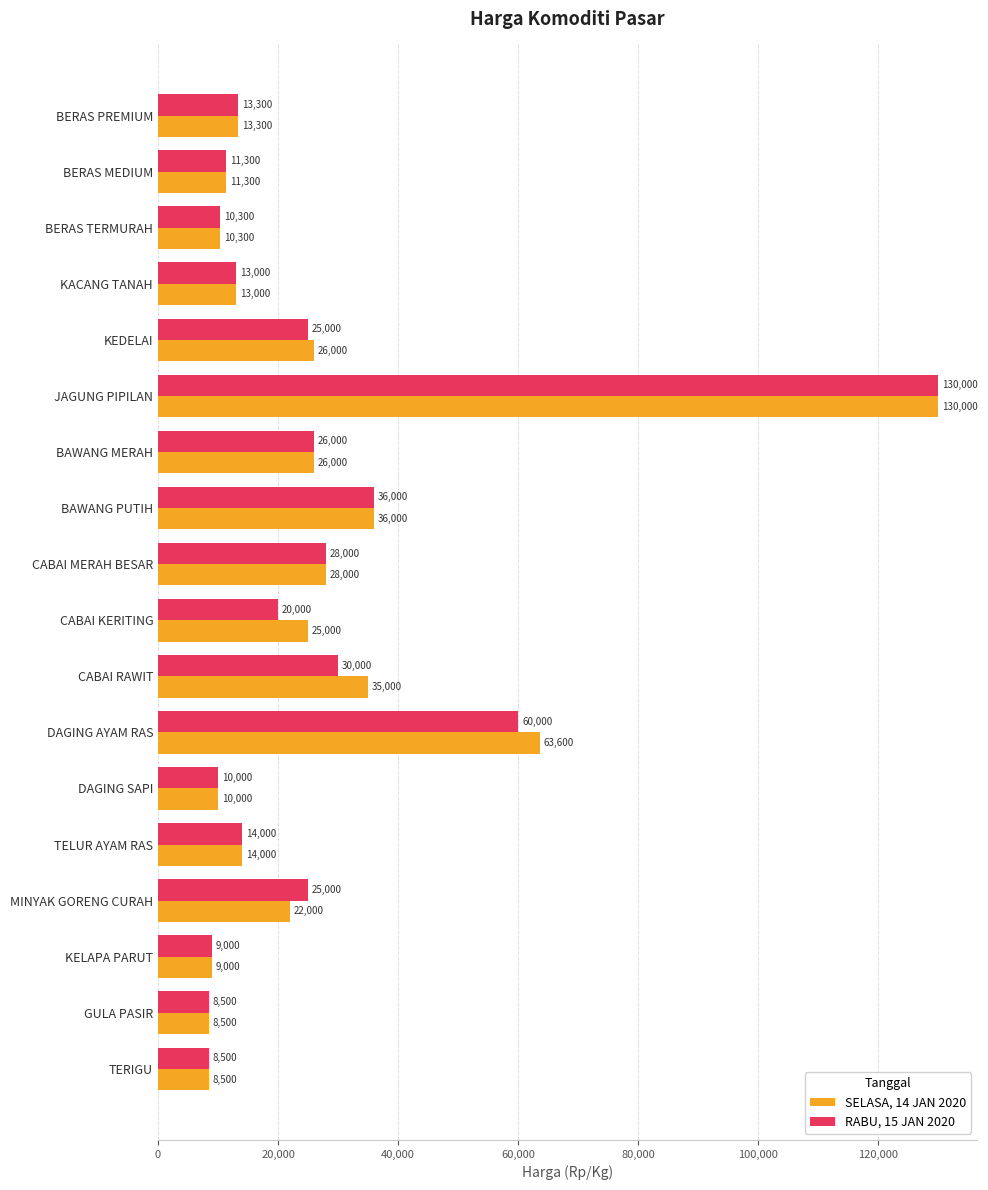

At which category is the sum across all series the highest?

JAGUNG PIPILAN